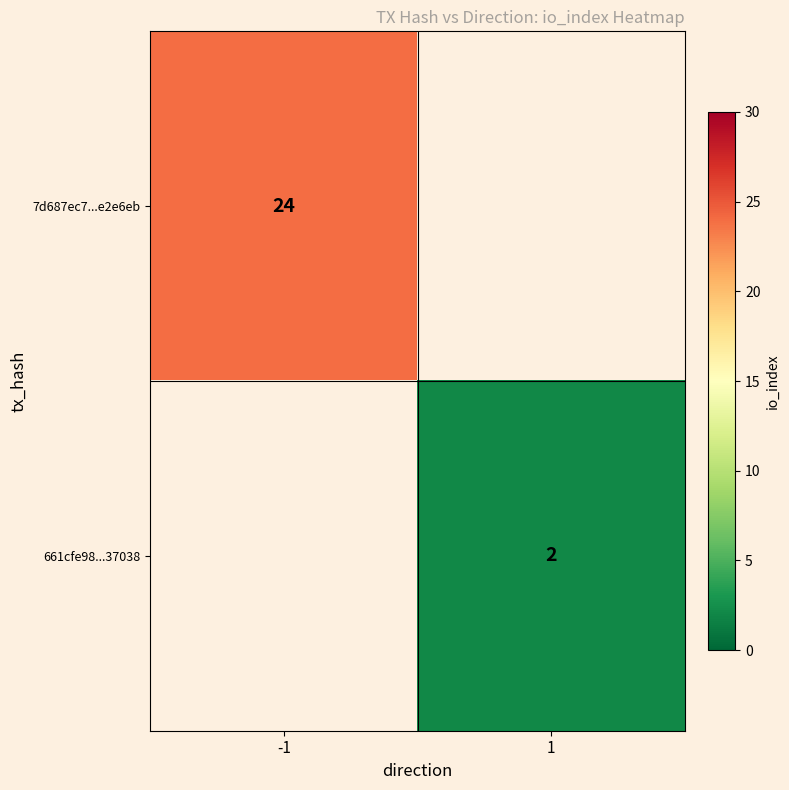

How many series are shown in this chart?

2